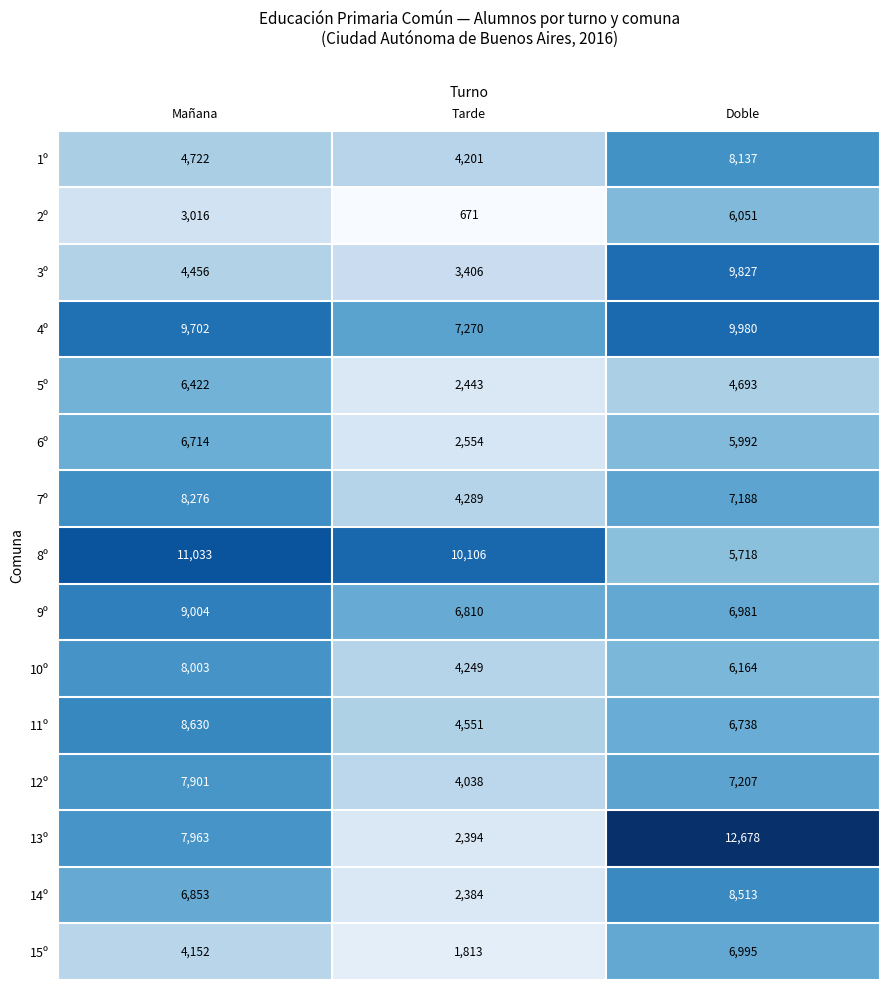

What is the difference between the maximum and second lowest values in the 9º series?

2023